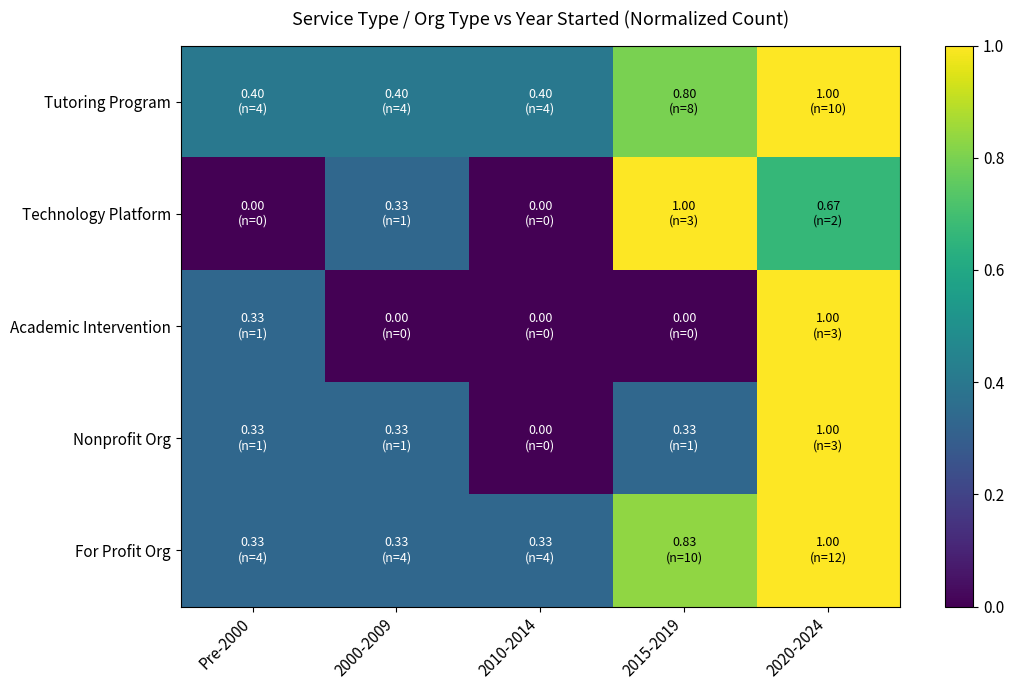

Which series has the largest total across all categories?

Tutoring Program